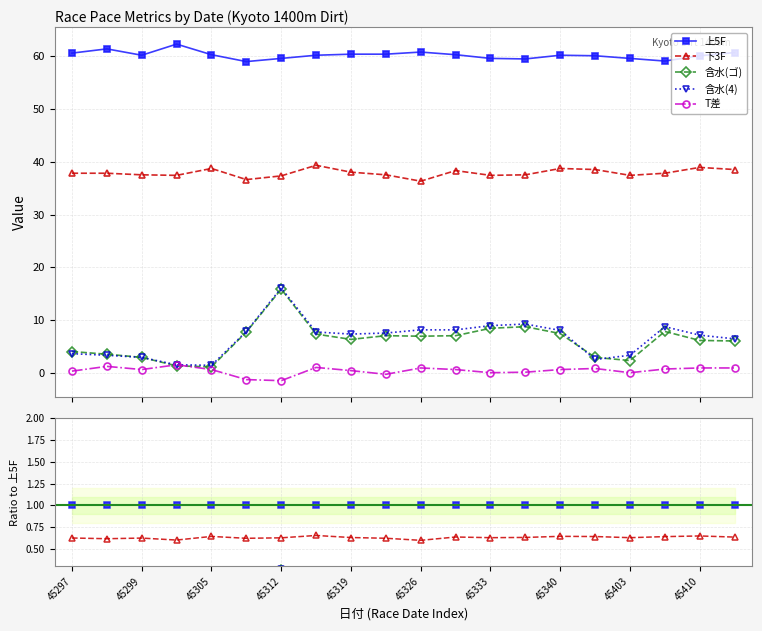

How many lines are shown in the chart?

5